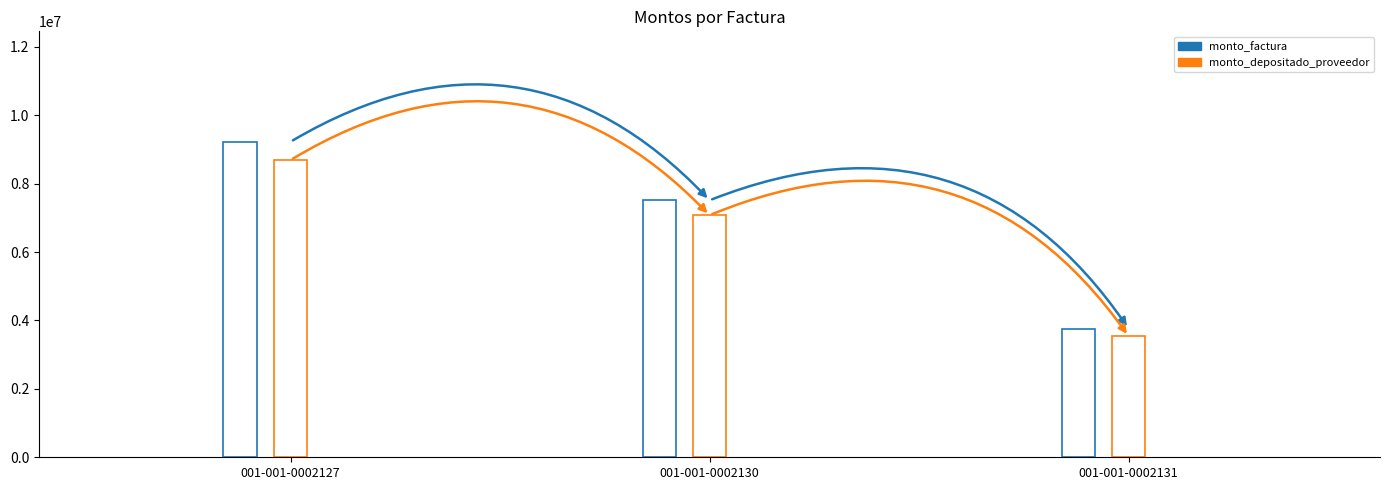

True or false: monto_depositado_proveedor has a value of 8688149 at 001-001-0002127.

True